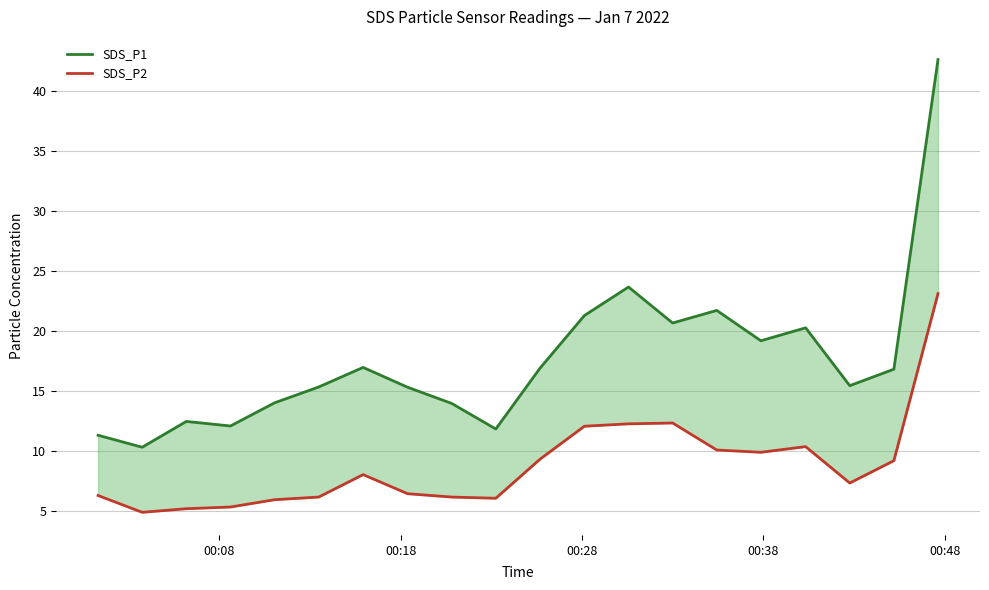

In SDS_P1, how many points are higher than both neighbors (excluding endpoints)?

5